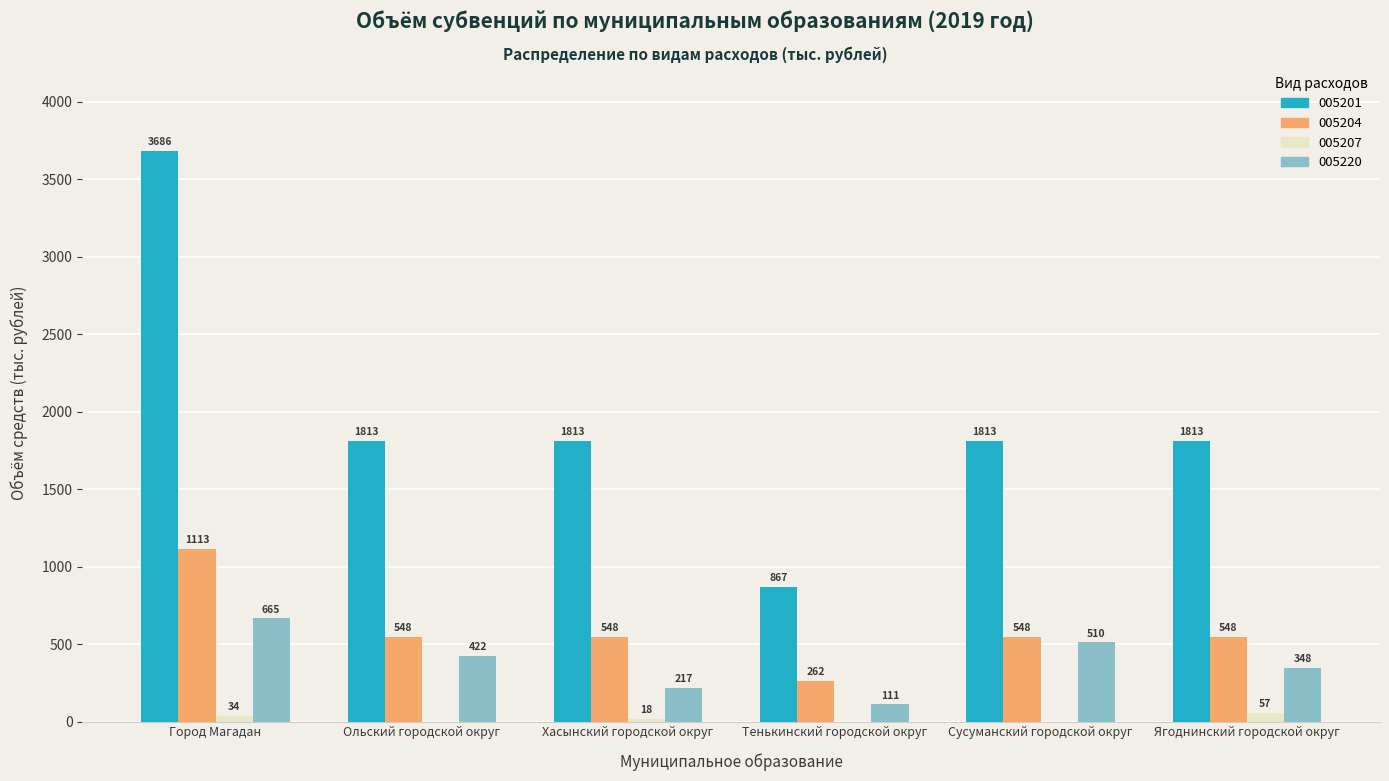

What is the approximate value of 005220 at Ягоднинский городской округ?

347.7